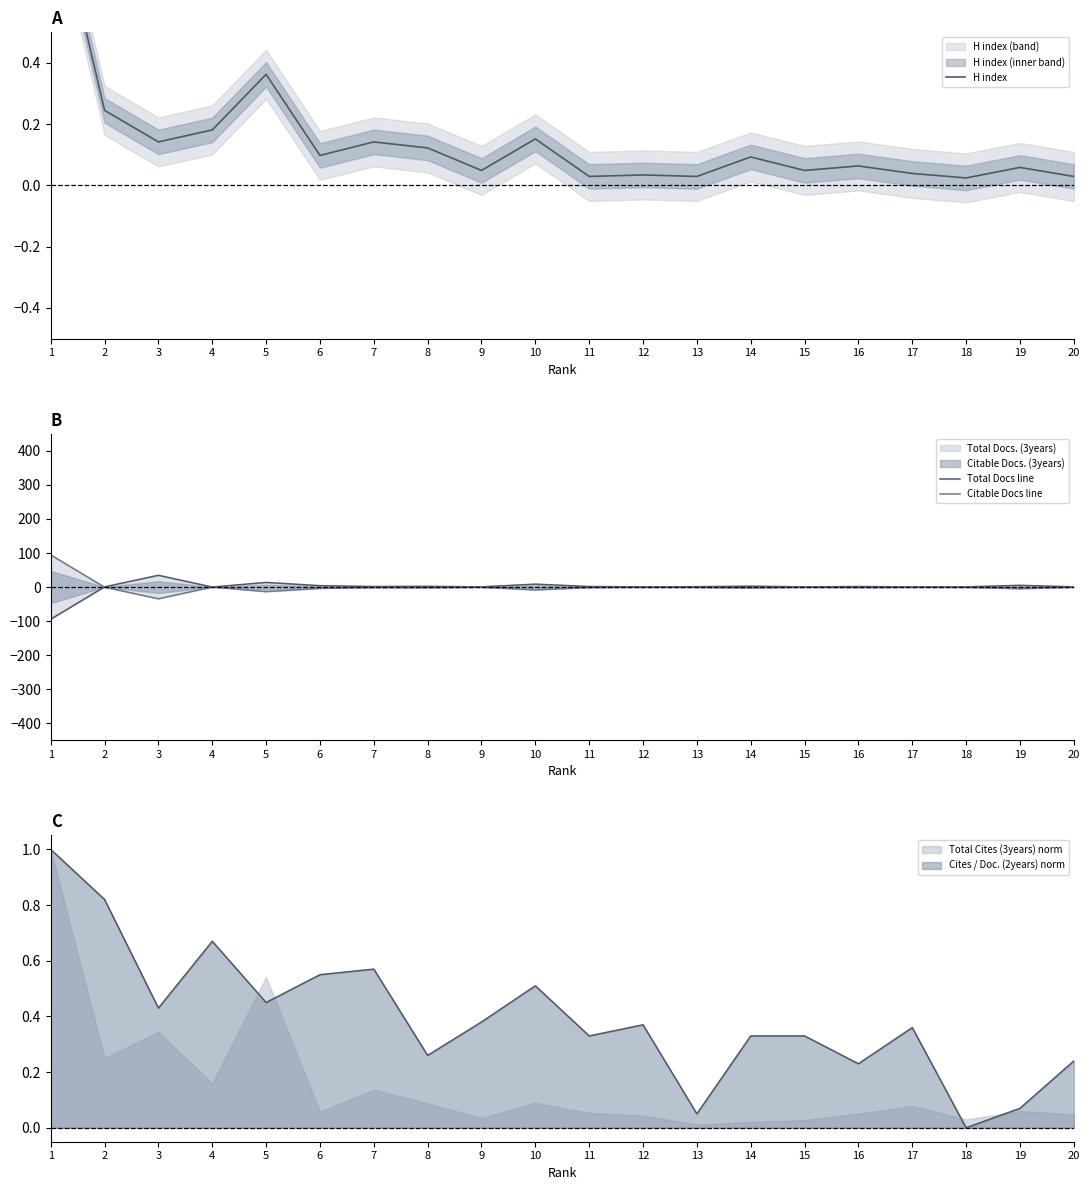

What is the value of the H index point at the 3rd from the left?

0.1